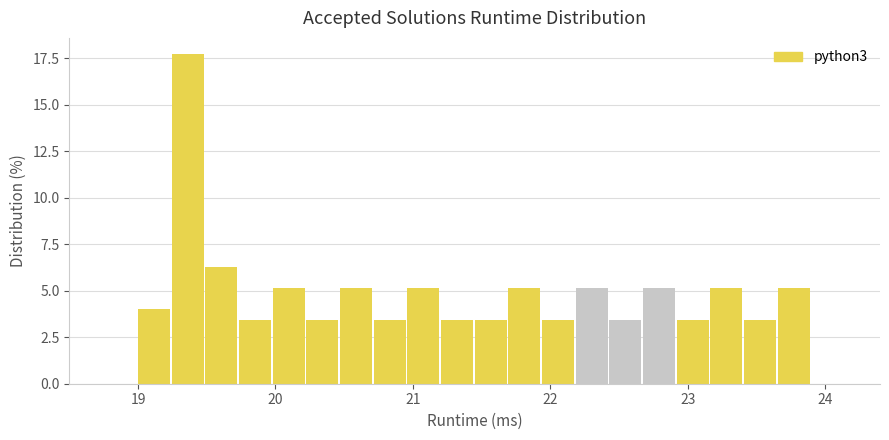

Read against the x-axis, roughly where is the centre of the tallest bar?

19.4